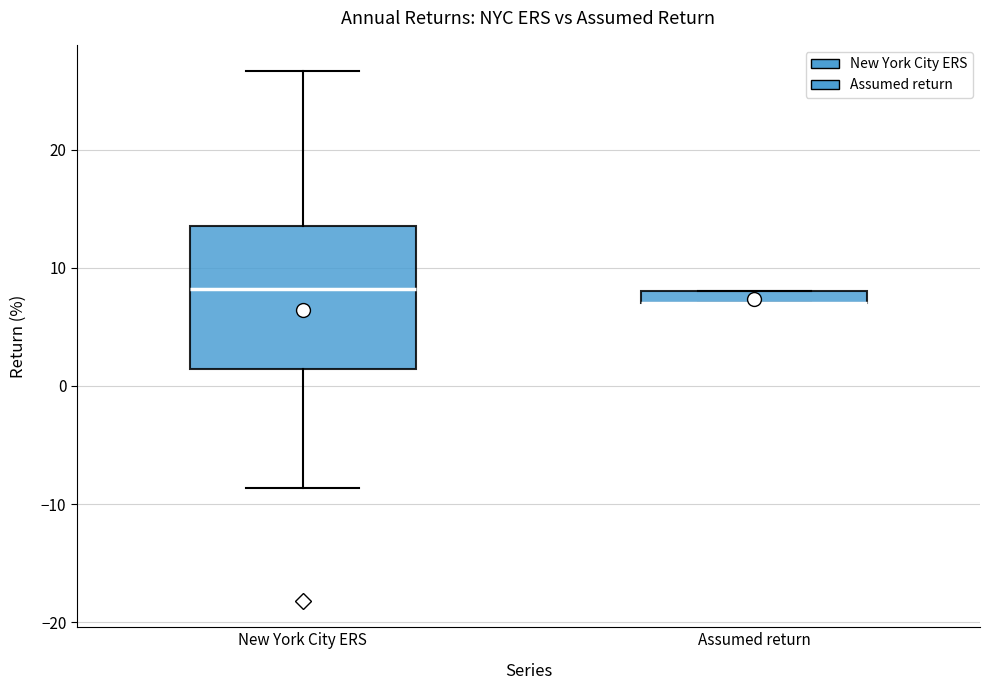

Where does the upper whisker of the box for New York City ERS end on the y-axis? The values are not printed on the chart, so give them approximately, as read against the axis.

27